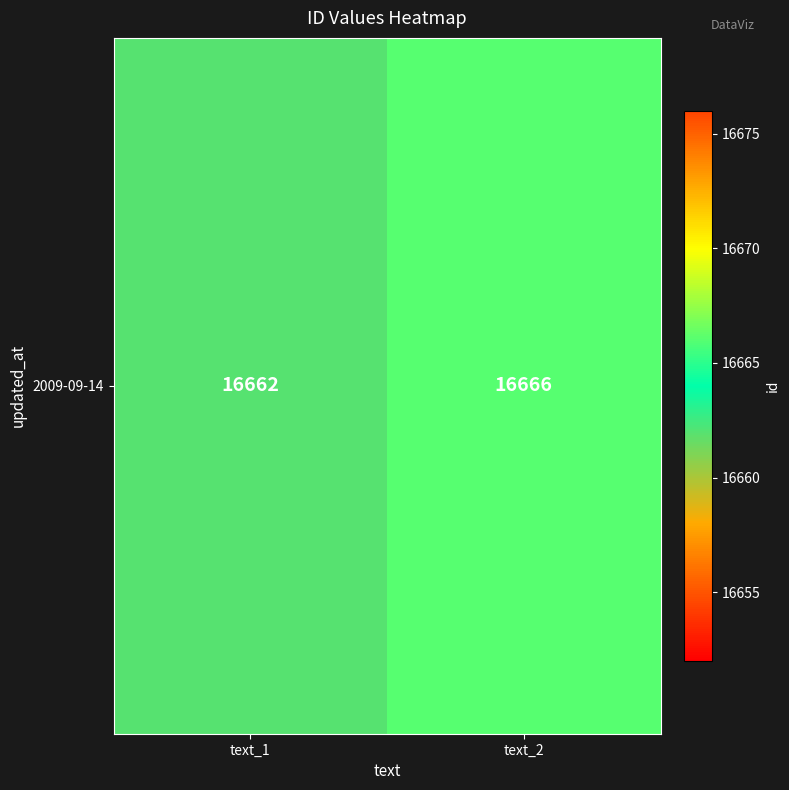

Which has a higher value, text_1 or text_2?

text_2